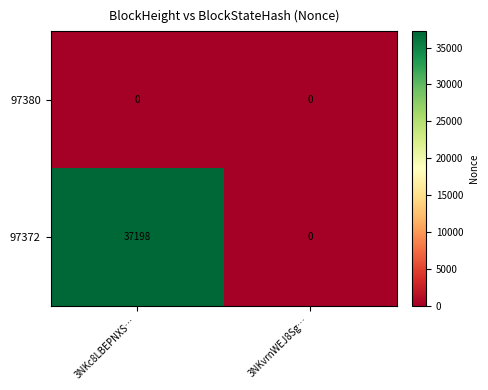

List the series in order of their peak value, highest first.

97372, 97380